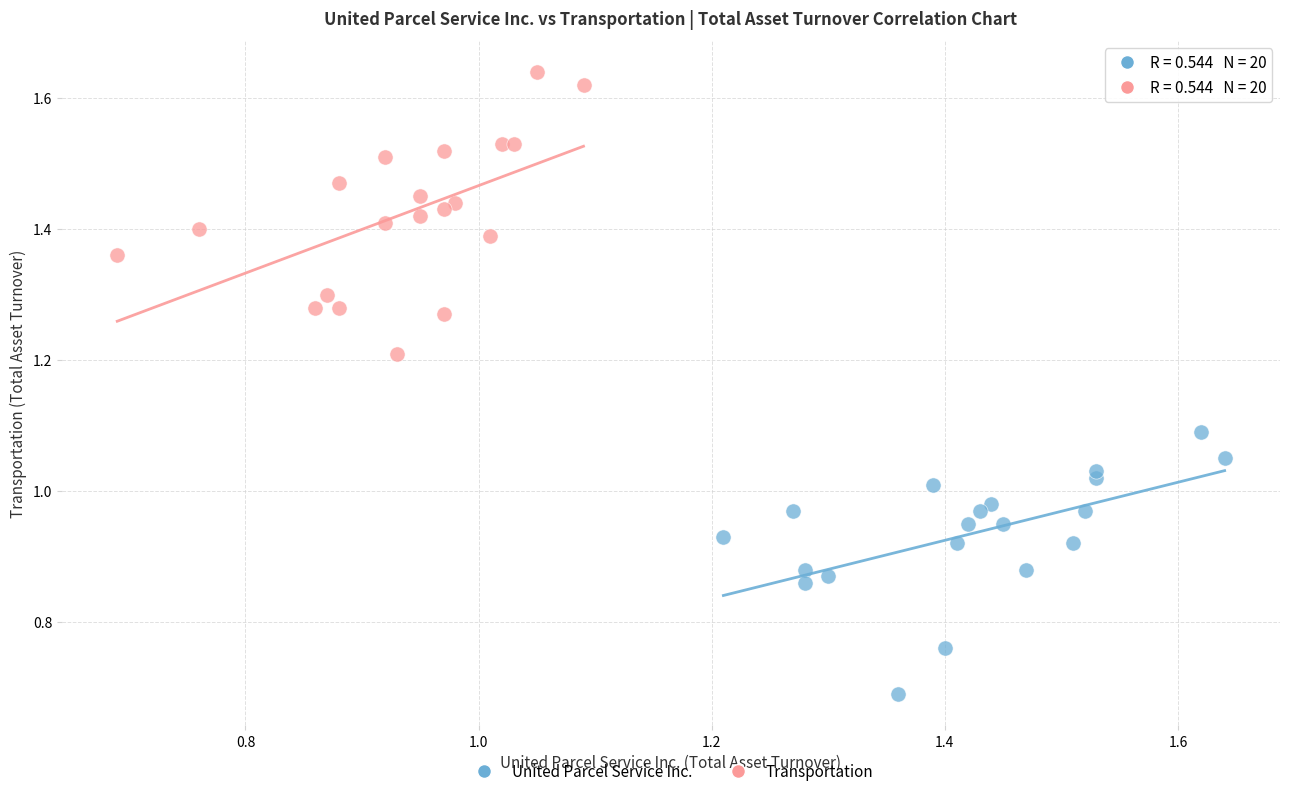

Which series reaches the maximum Y coordinate?

Transportation